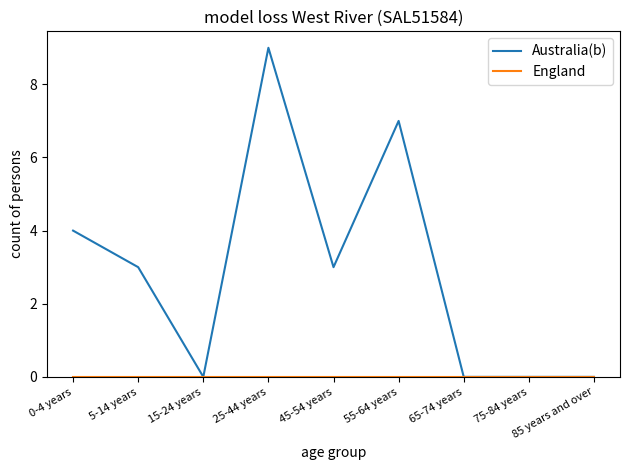

Which series changed the most between 0-4 years and 55-64 years?

Australia(b)